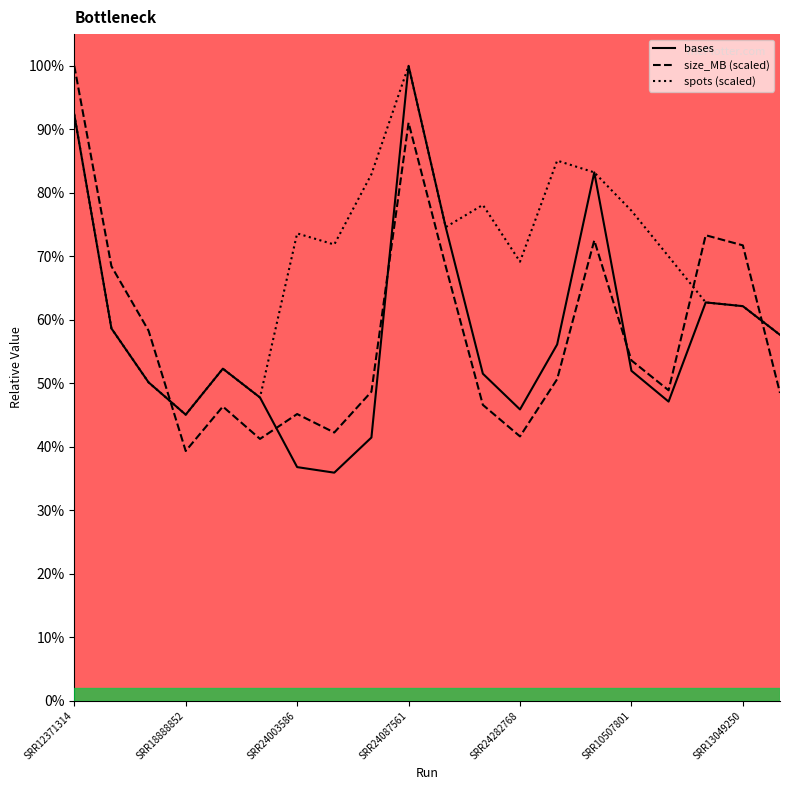

Reading right to left, extract all data points from this chart.

bases: 0.6	0.6	0.6	0.5	0.5	0.8	0.6	0.5	0.5	0.7	1.0	0.4	0.4	0.4	0.5	0.5	0.5	0.5	0.6	0.9
size_MB (scaled): 0.5	0.7	0.7	0.5	0.5	0.7	0.5	0.4	0.5	0.7	0.9	0.5	0.4	0.5	0.4	0.5	0.4	0.6	0.7	1.0
spots (scaled): 0.6	0.6	0.6	0.7	0.8	0.8	0.9	0.7	0.8	0.7	1.0	0.8	0.7	0.7	0.5	0.5	0.5	0.5	0.6	0.9